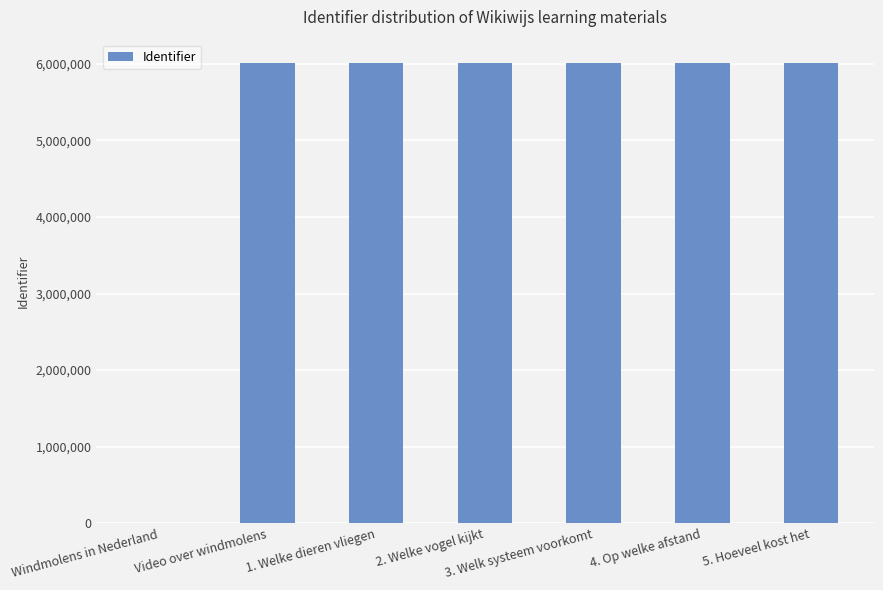

Where is the data nearest to the value 3007805?

Video over windmolens